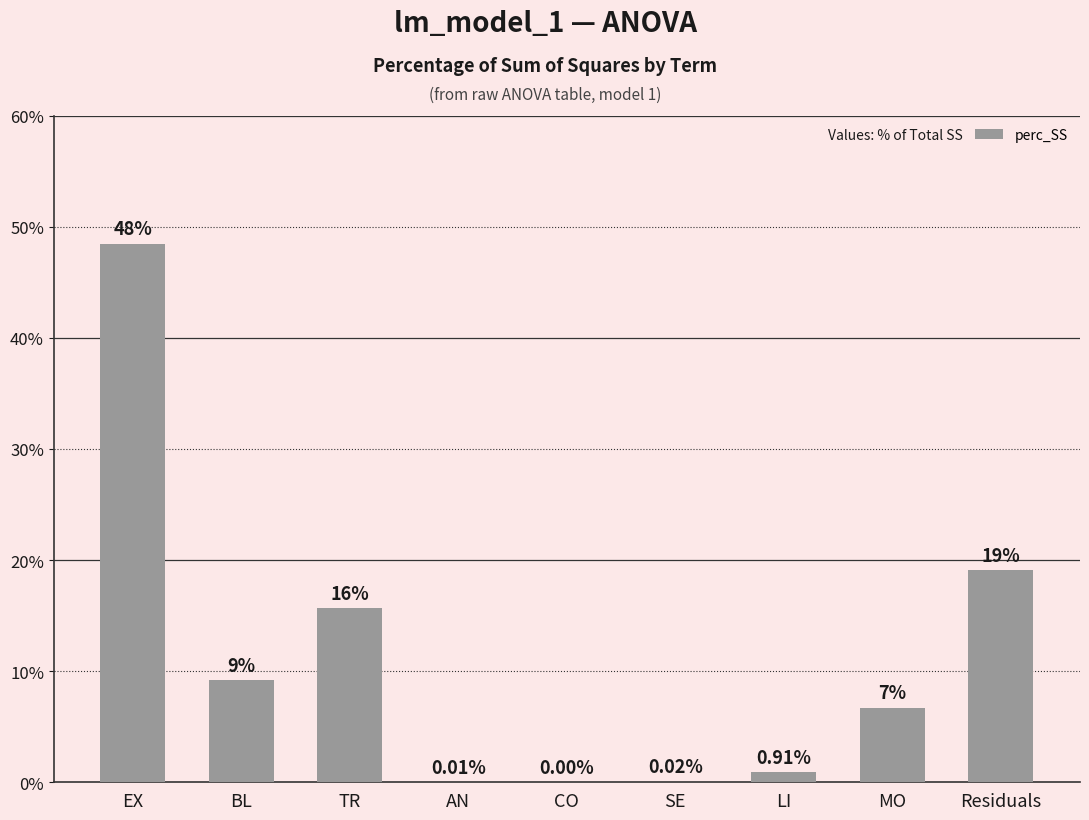

What is the sum of all values?

100.0